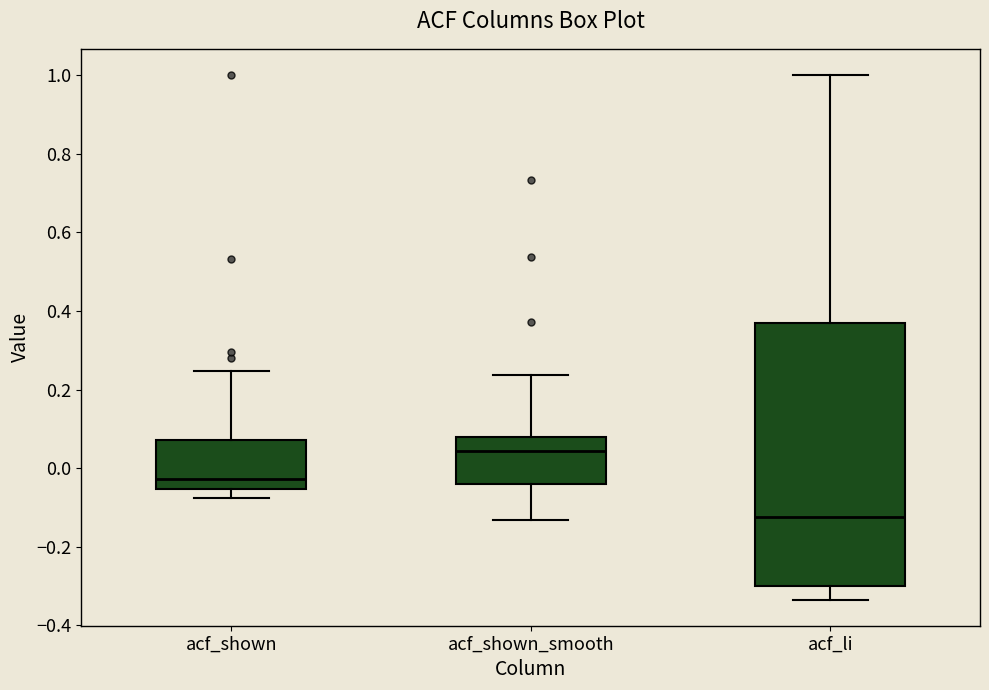

Reading left to right, read every box against the y-axis: the position of its median line, the range the box covers, and the ends of its whiskers. The values are not printed on the chart, so give them approximately, as read against the axis.

acf_shown: median -0.02, box -0.06 to 0.08, whiskers -0.08 to 0.24
acf_shown_smooth: median 0.04, box -0.04 to 0.08, whiskers -0.14 to 0.24
acf_li: median -0.12, box -0.30 to 0.36, whiskers -0.34 to 1.00